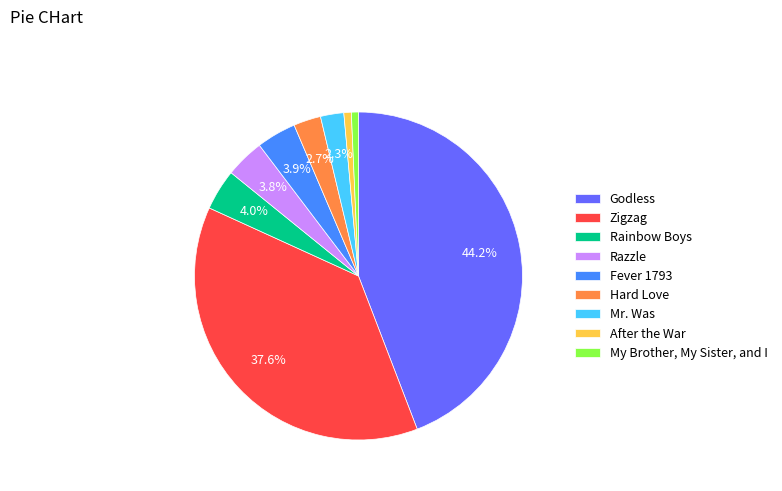

True or false: Godless accounts for 31% of the total.

False